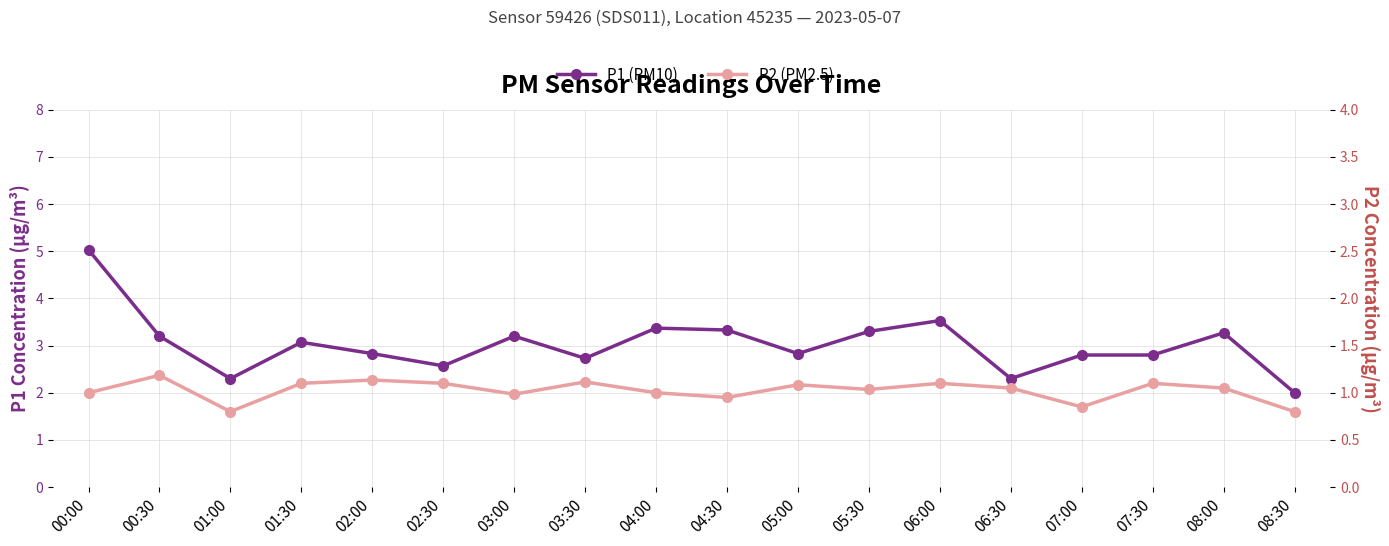

What is the difference between the P2 (PM2.5) values at 02:30 and 08:30?

0.6